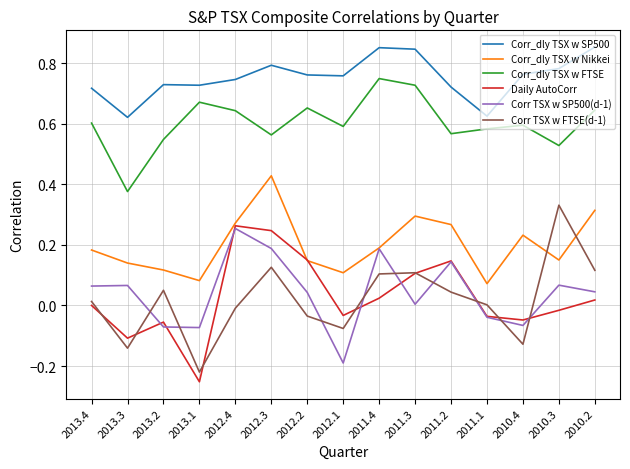

True or false: Corr_dly TSX w Nikkei and Corr_dly TSX w FTSE intersect in this chart.

False